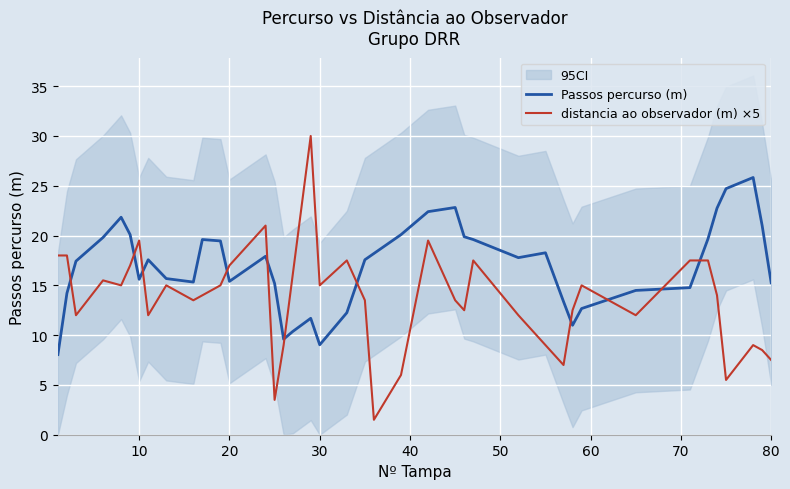

What is the minimum value for distancia ao observador (m) ×5?

1.5